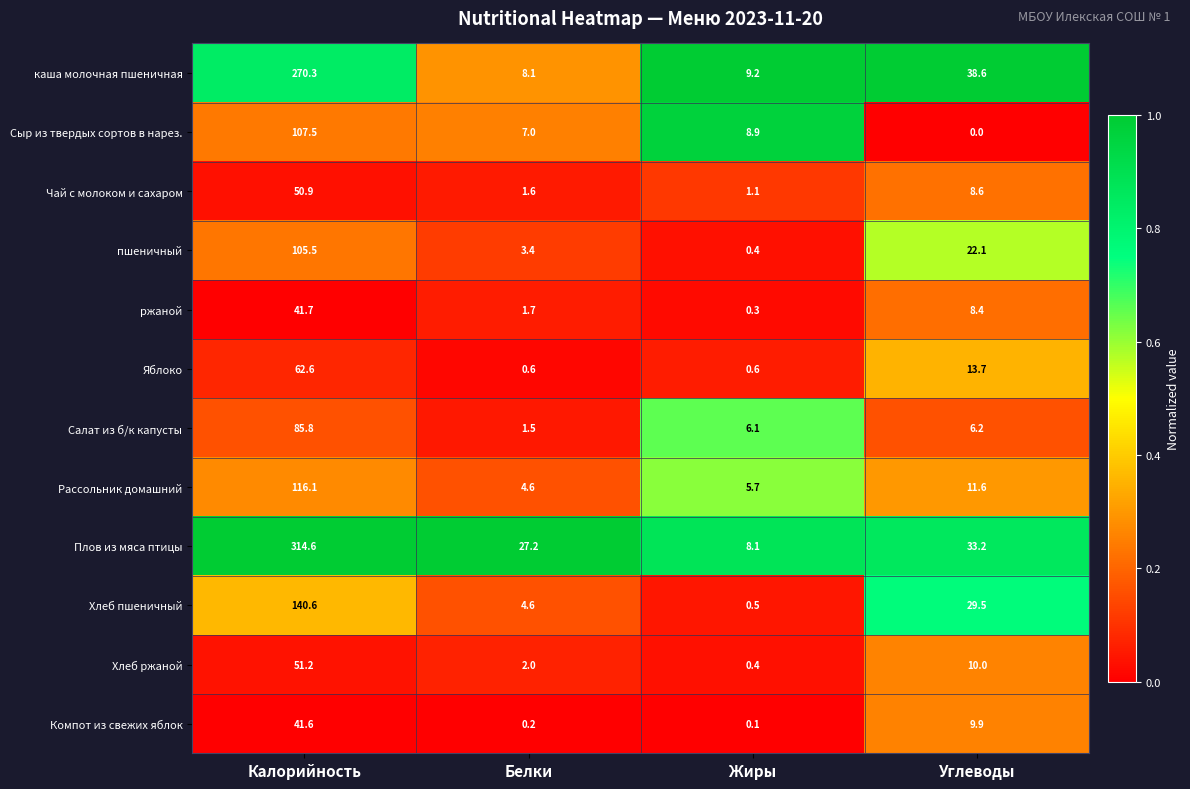

Which series has the largest range (max minus min)?

Плов из мяса птицы